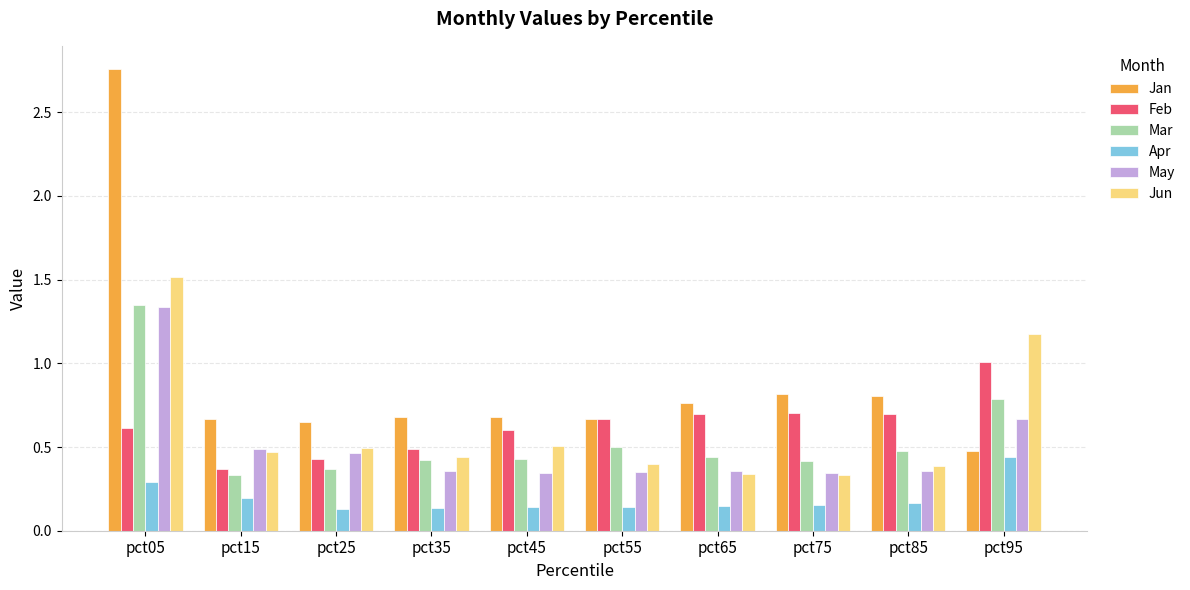

At which label does Feb reach its peak?

pct95